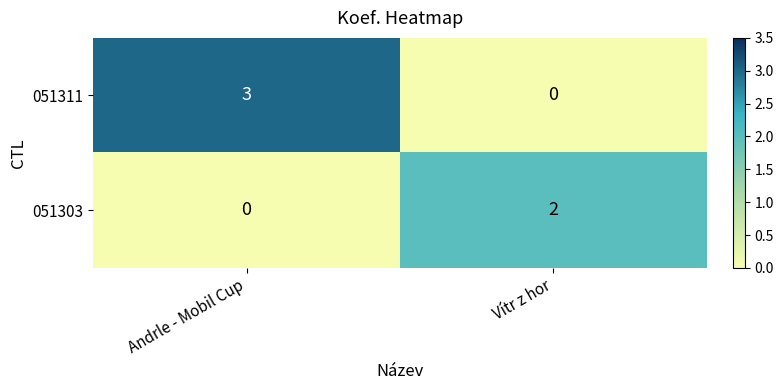

List the series in order of their peak value, highest first.

051311, 051303